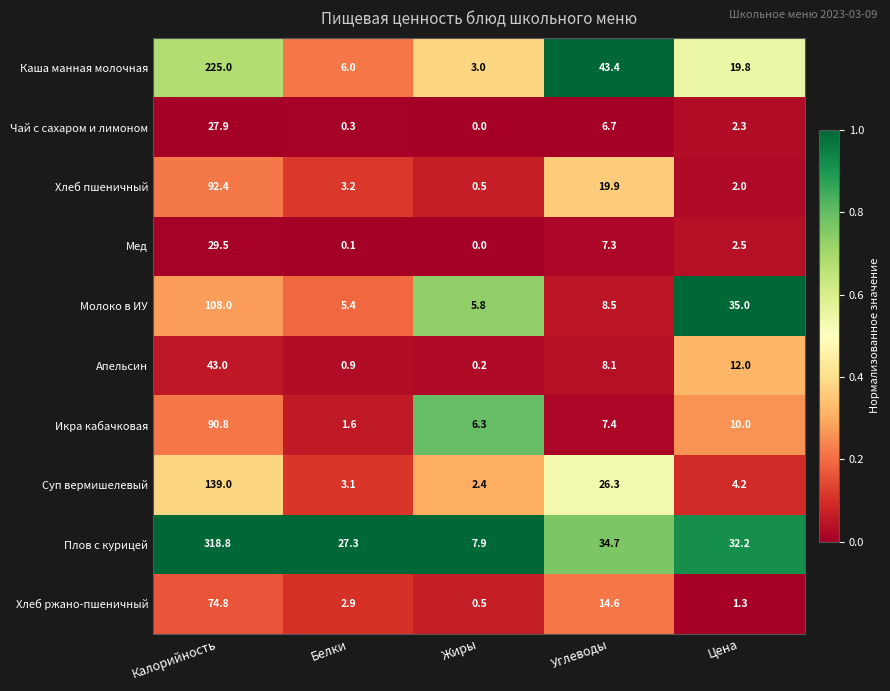

What is the sum of the Каша манная молочная values at Калорийность and Жиры?

228.0